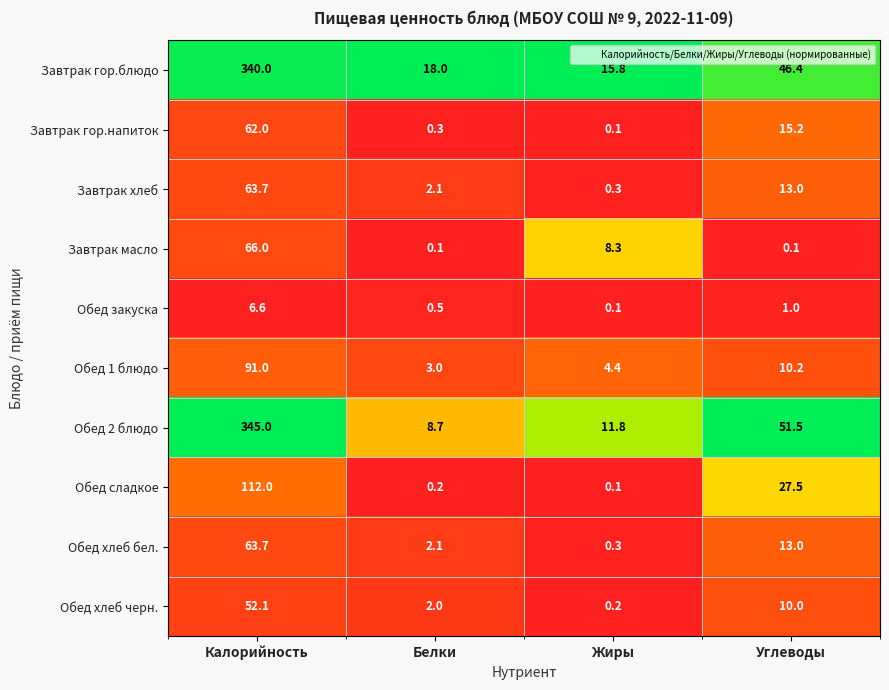

Which series has the widest spread of values?

Обед 2 блюдо